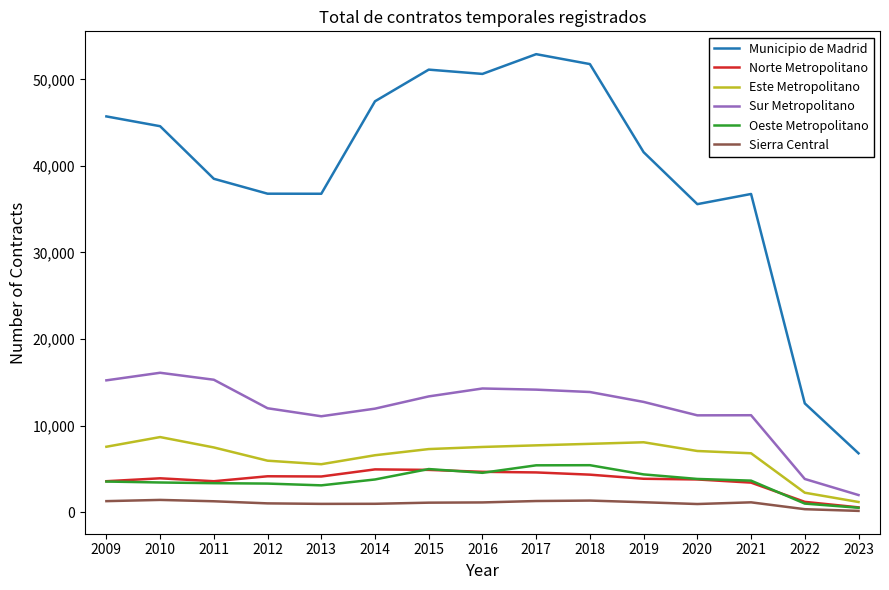

How many lines are shown in the chart?

6